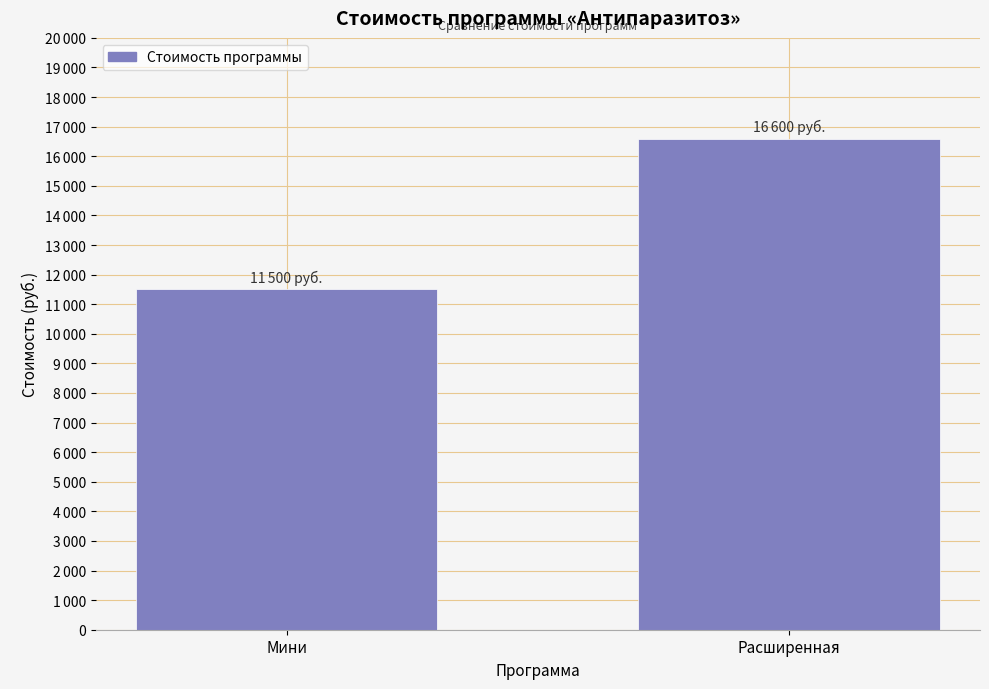

Are the bars horizontal?

No